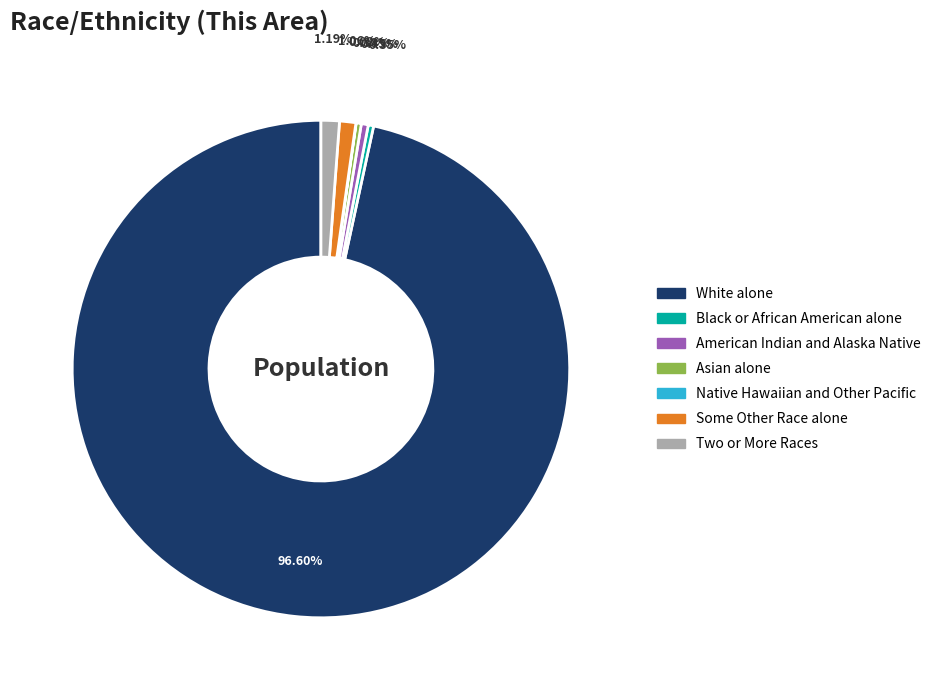

Is there any slice that represents more than half of the pie?

Yes